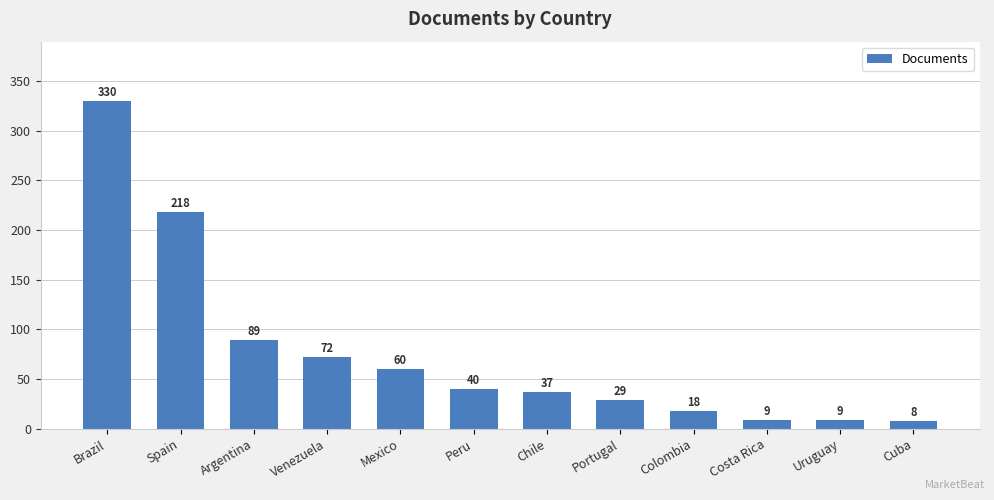

At which label is the value closest to 169?

Spain